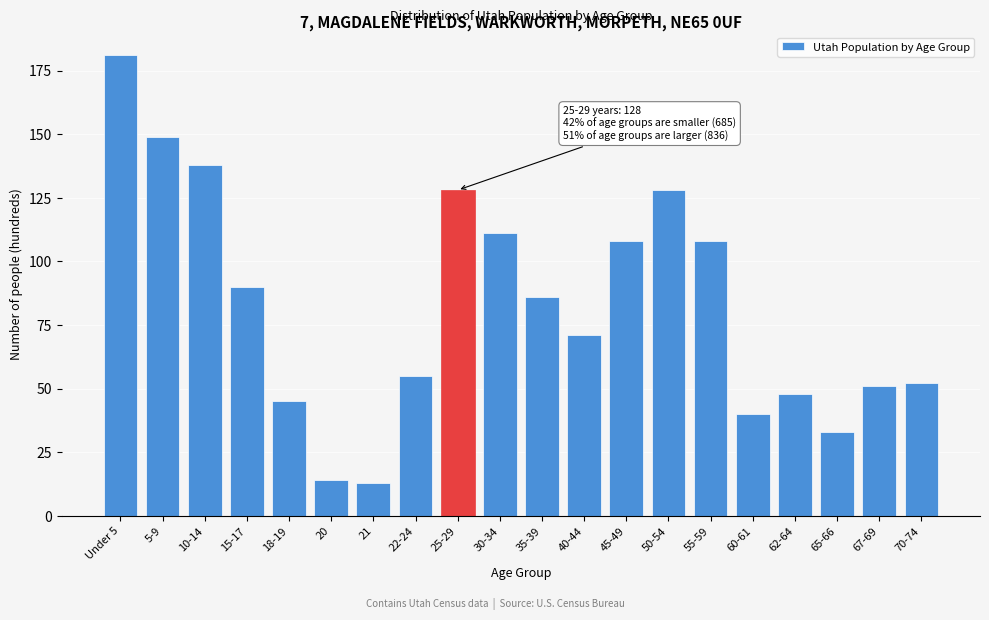

Reading left to right, list all the values displayed in this chart.

181	149	138	90	45	14	13	55	128	111	86	71	108	128	108	40	48	33	51	52